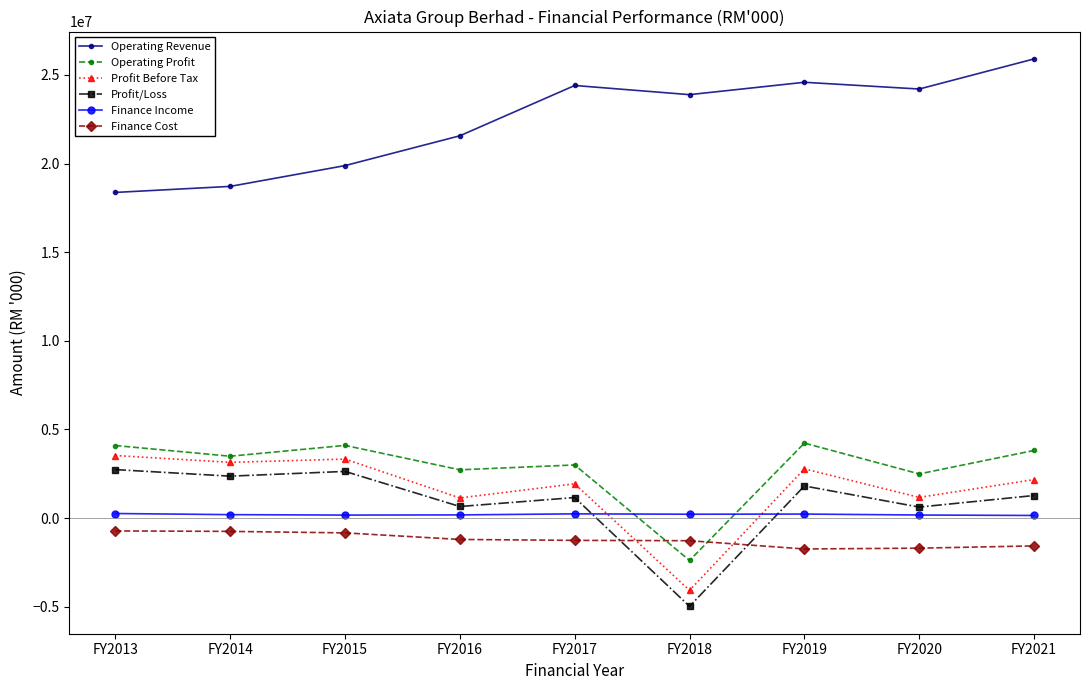

How many values in the Finance Cost series exceed -1253369?

4